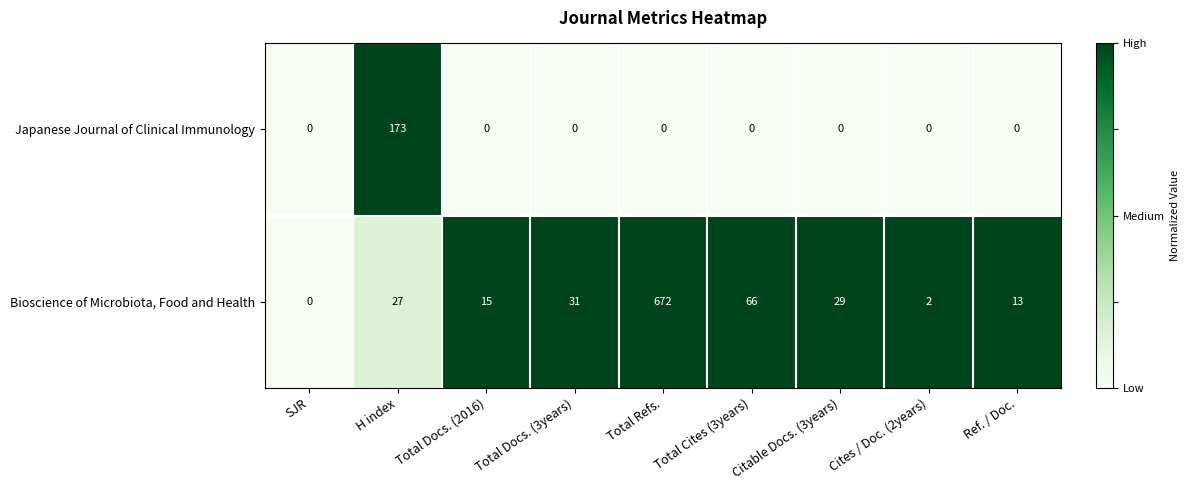

List the labels in order of Bioscience of Microbiota, Food and Health value, smallest first.

SJR, Cites / Doc. (2years), Ref. / Doc., Total Docs. (2016), H index, Citable Docs. (3years), Total Docs. (3years), Total Cites (3years), Total Refs.